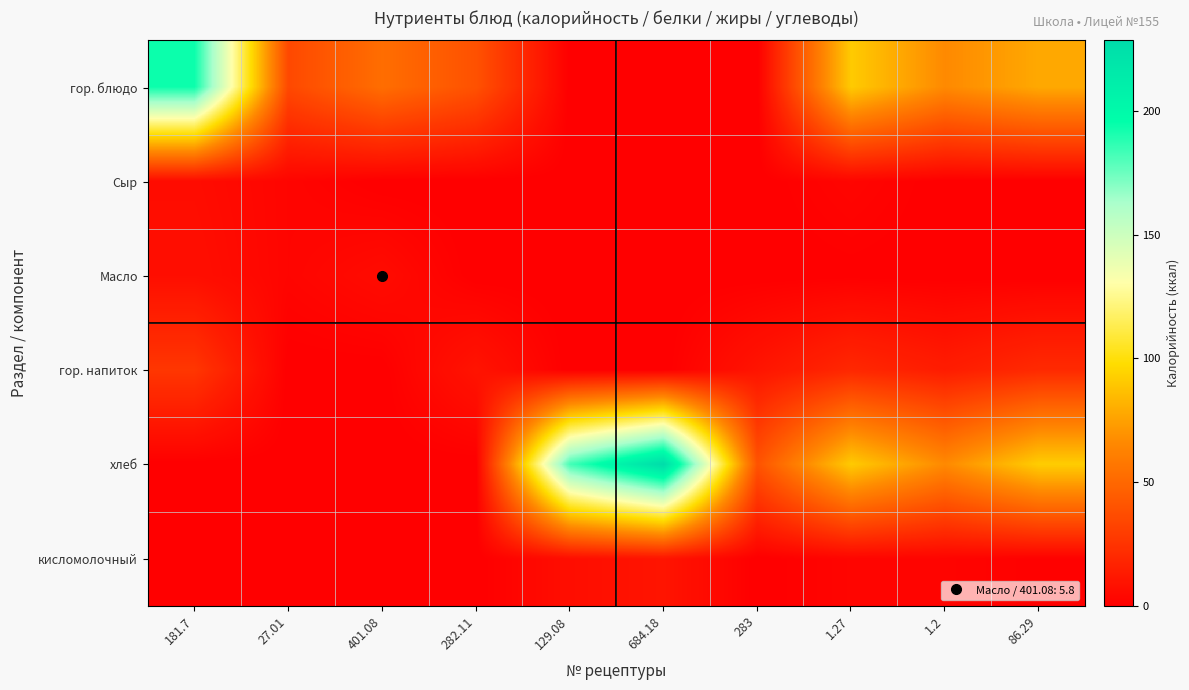

At which category is the sum across all series the highest?

684.18